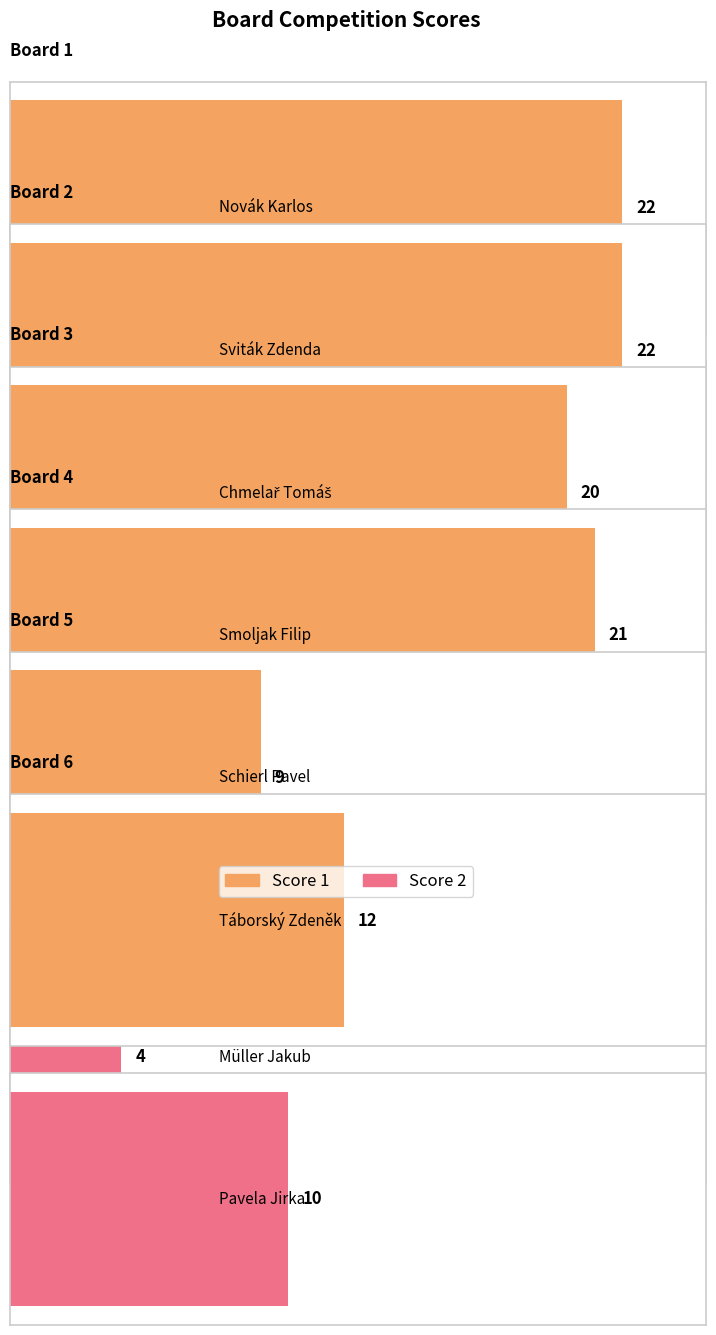

The value of Score 1 at Board 2 is 13. True or false?

False